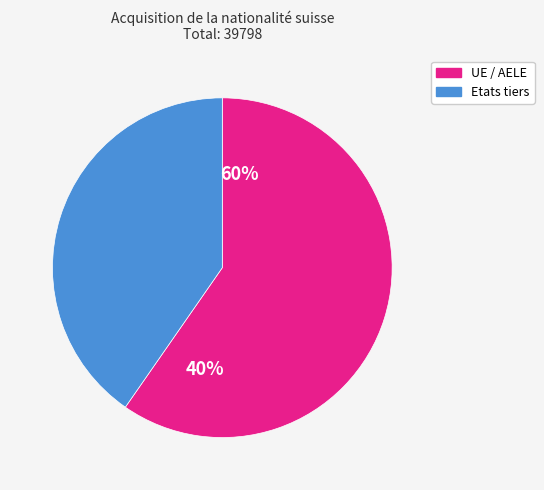

To the nearest percent, what percentage of the pie is Etats tiers?

40%